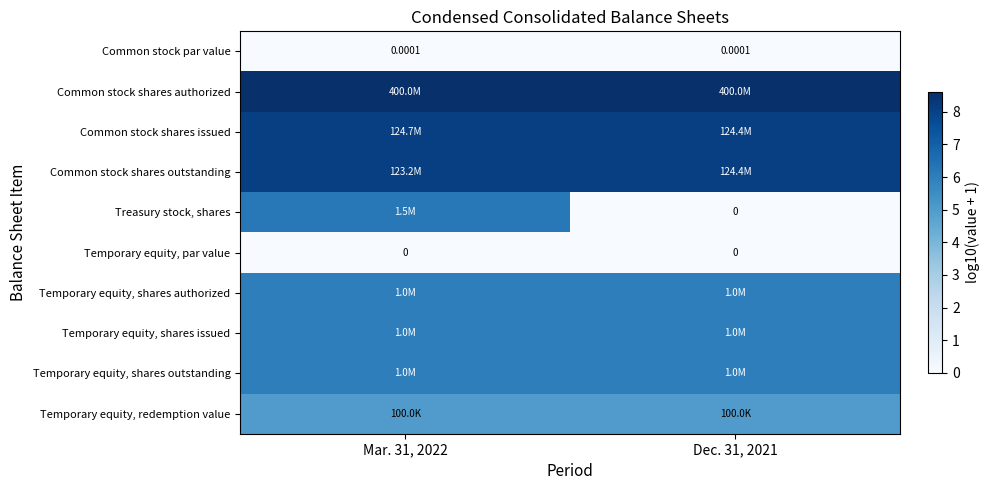

True or false: Common stock par value has a value of 0.0 at Mar. 31, 2022.

False